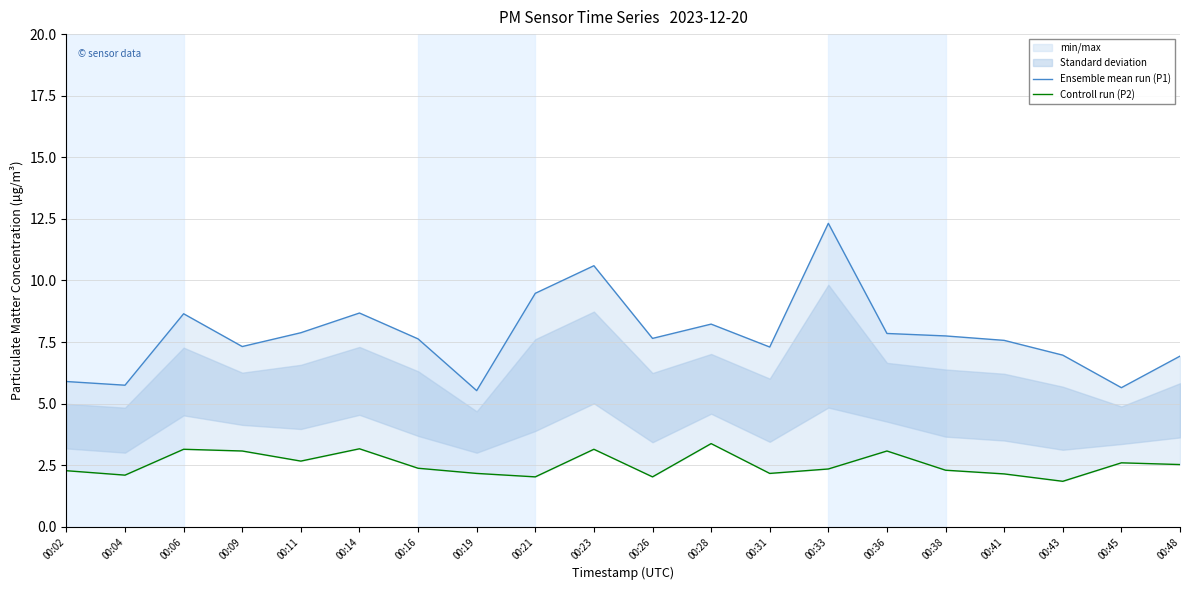

Reading right to left, list all the values displayed in this chart.

Ensemble mean run (P1): 00:48=6.9	00:45=5.7	00:43=7.0	00:41=7.6	00:38=7.8	00:36=7.8	00:33=12.3	00:31=7.3	00:28=8.2	00:26=7.7	00:23=10.6	00:21=9.5	00:19=5.5	00:16=7.6	00:14=8.7	00:11=7.9	00:09=7.3	00:06=8.7	00:04=5.8	00:02=5.9
Controll run (P2): 00:48=2.5	00:45=2.6	00:43=1.9	00:41=2.1	00:38=2.3	00:36=3.1	00:33=2.4	00:31=2.2	00:28=3.4	00:26=2.0	00:23=3.1	00:21=2.0	00:19=2.2	00:16=2.4	00:14=3.2	00:11=2.7	00:09=3.1	00:06=3.1	00:04=2.1	00:02=2.3